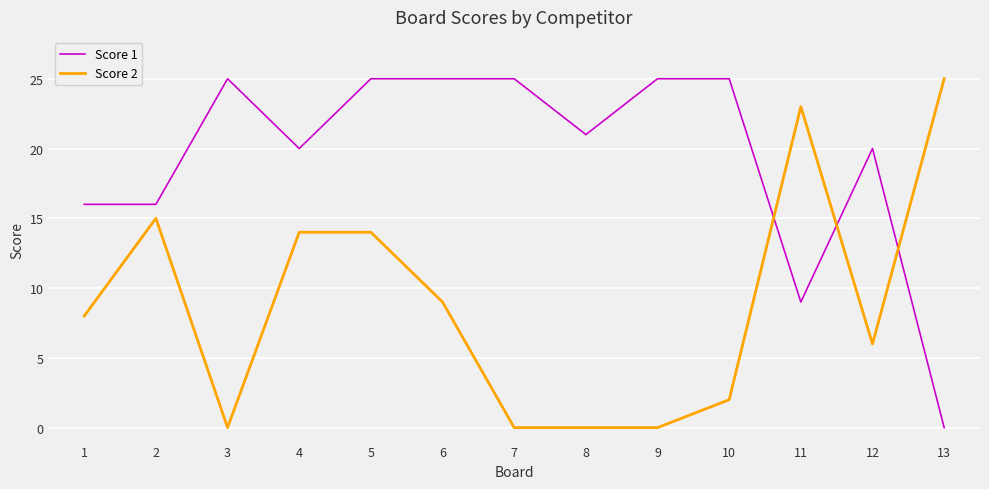

Is it true that Score 1 equals 21 at 1?

False